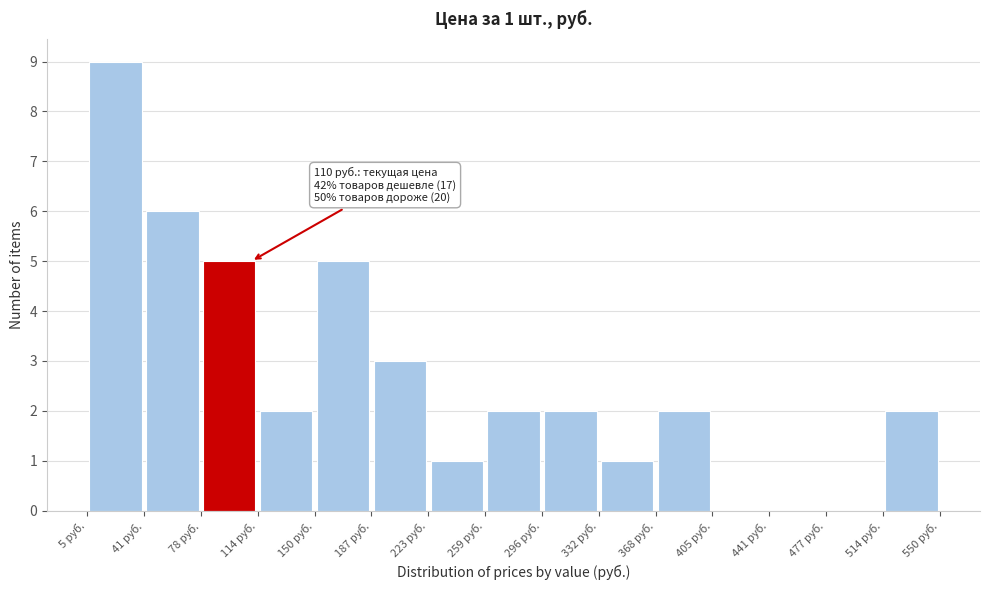

Over which range of the x-axis is the bar tallest?

5 to 40